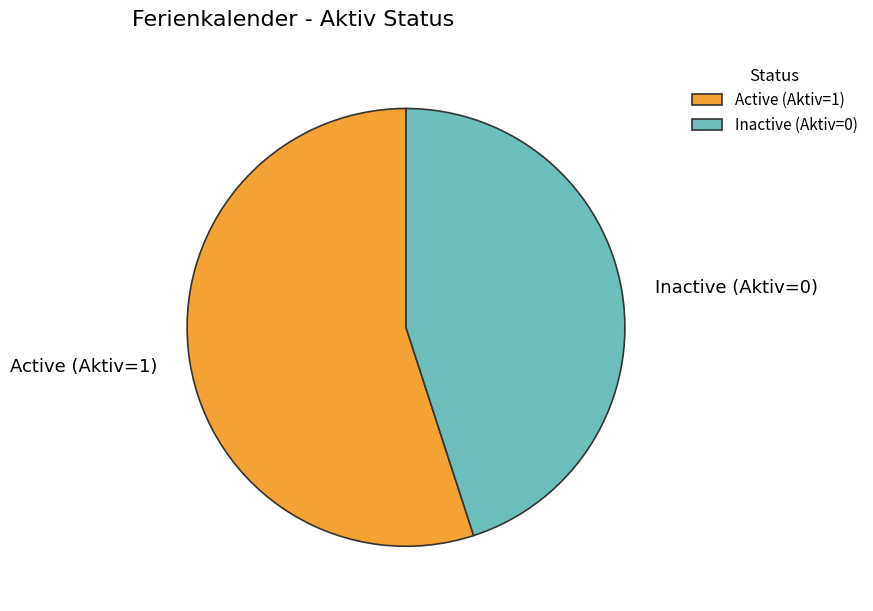

Combined, do Inactive (Aktiv=0) and Active (Aktiv=1) account for over 50%?

Yes